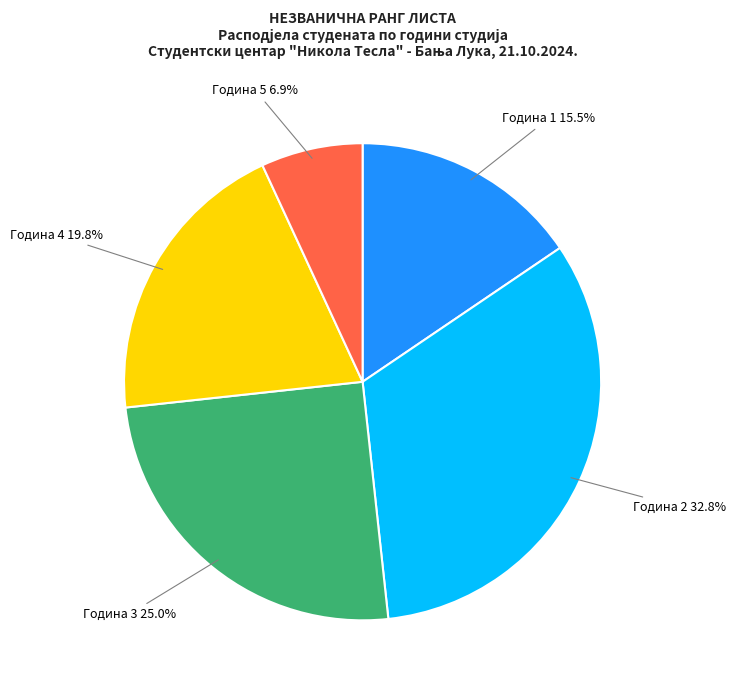

Count the number of slices in the pie.

5